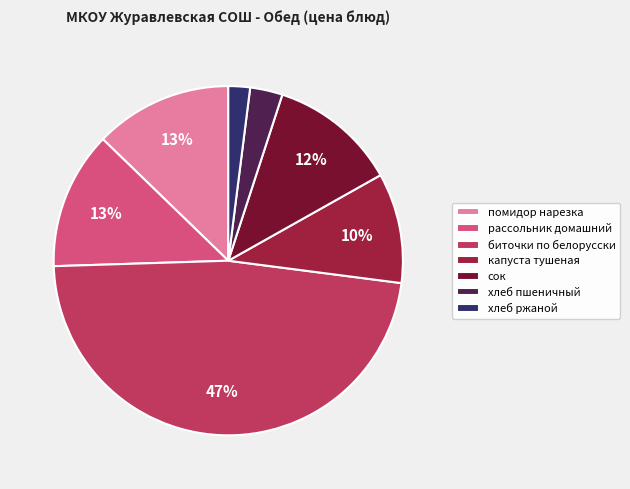

To the nearest percent, what percentage of the pie is помидор нарезка?

13%